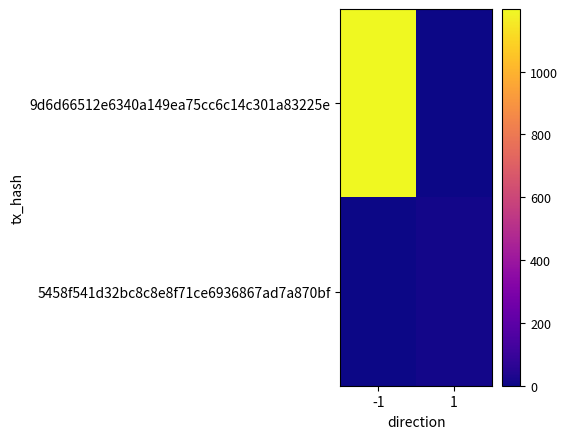

Reading left to right, transcribe all the data shown in this chart.

9d6d66512e6340a149ea75cc6c14c301a83225e: -1=1199	1=0
5458f541d32bc8c8e8f71ce6936867ad7a870bf: -1=0	1=12